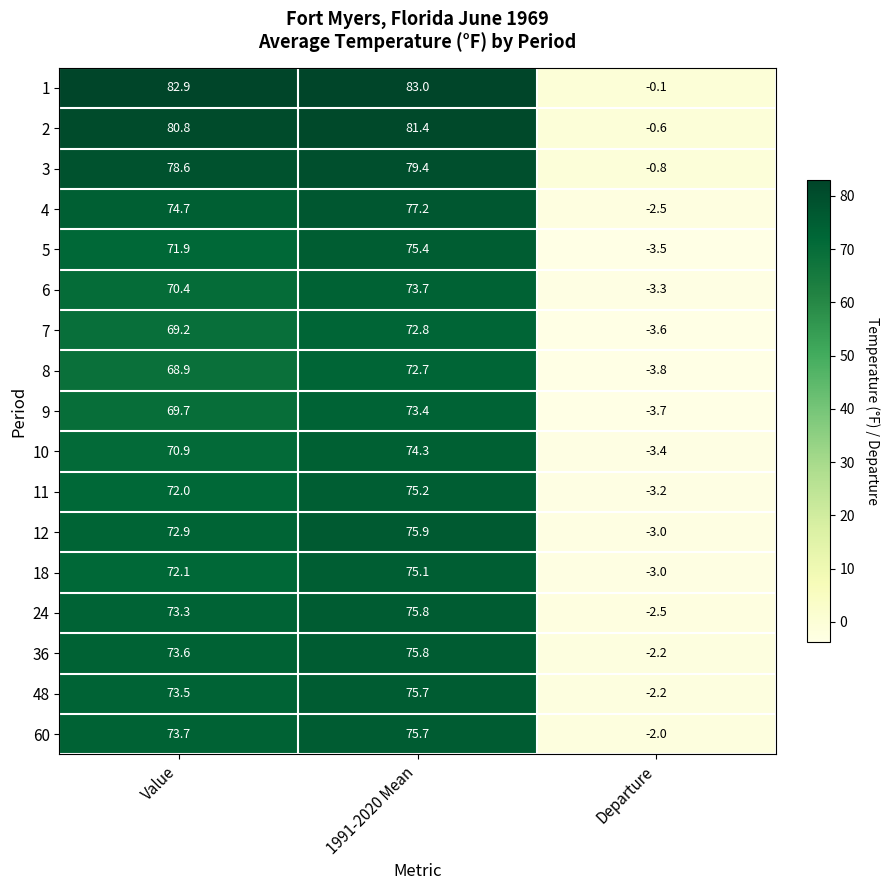

What is the maximum value shown in the chart?

83.0